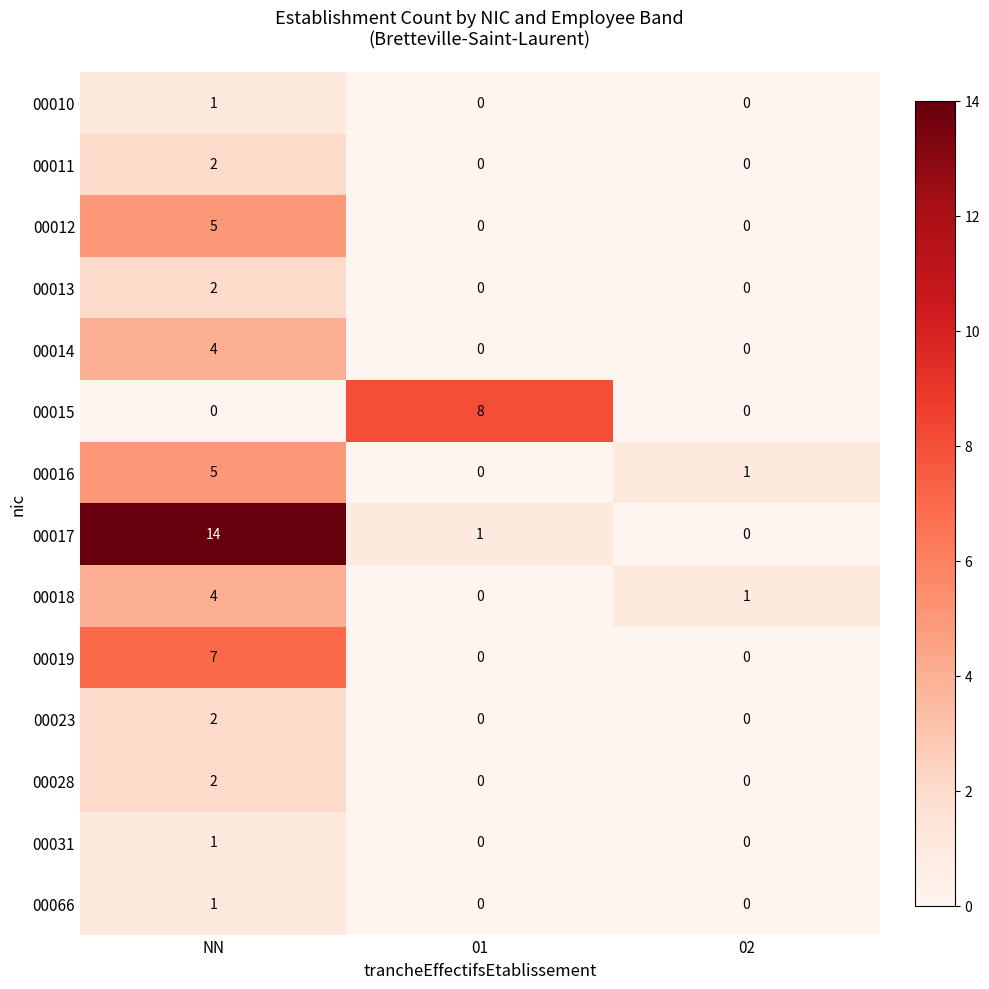

What is the maximum value shown in the chart?

14